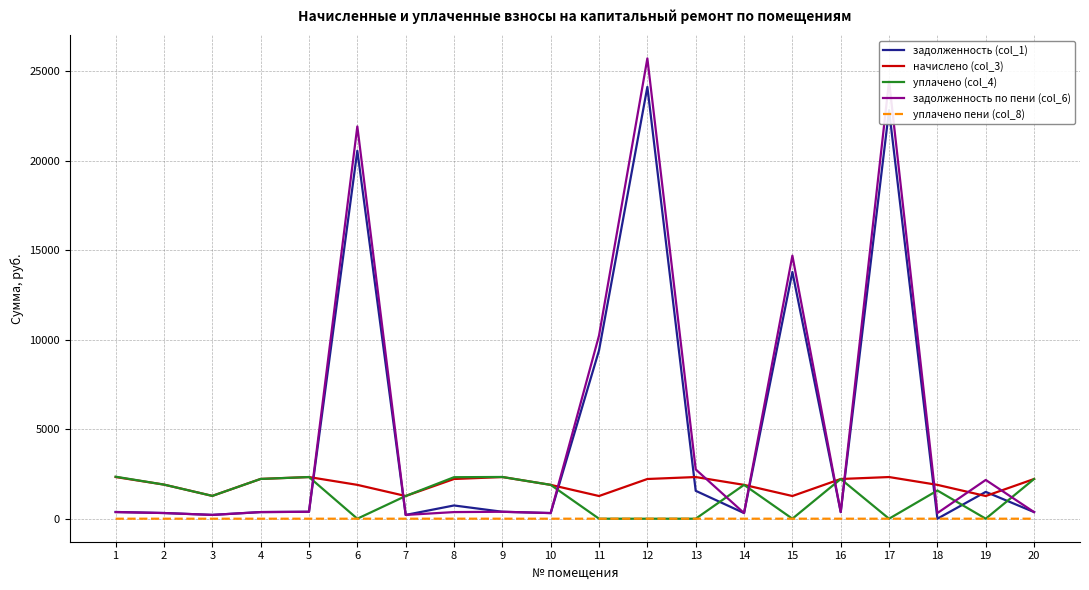

What is the sum of the уплачено (col_4) values at 13 and 4?

2221.6